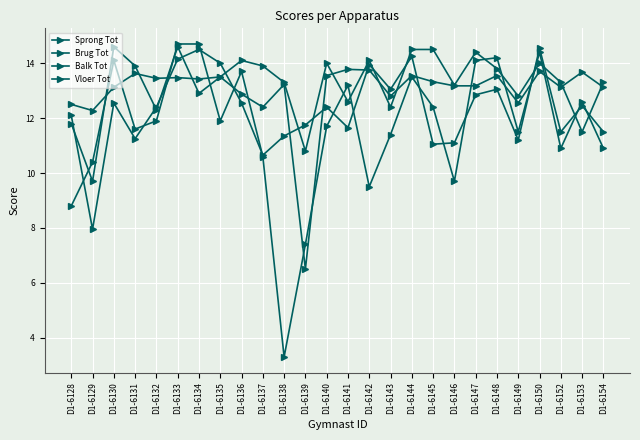

What is the difference between the second highest and minimum values in the Balk Tot series?

11.4